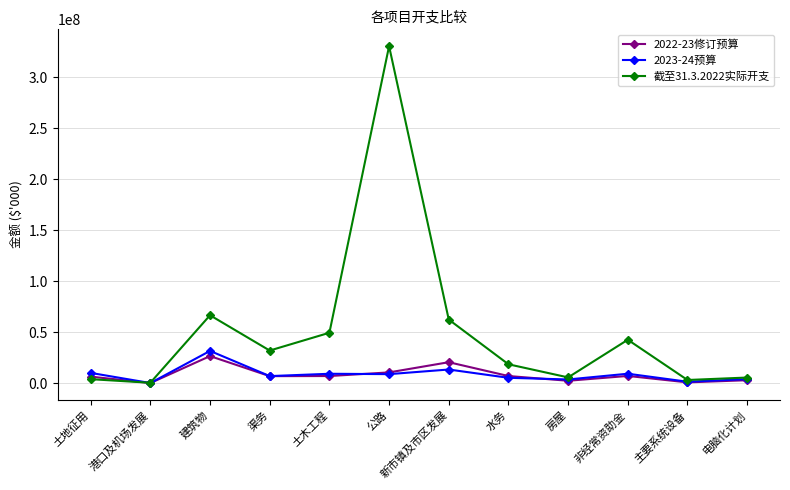

The value of 截至31.3.2022实际开支 at 新市镇及市区发展 is 62252964. True or false?

True